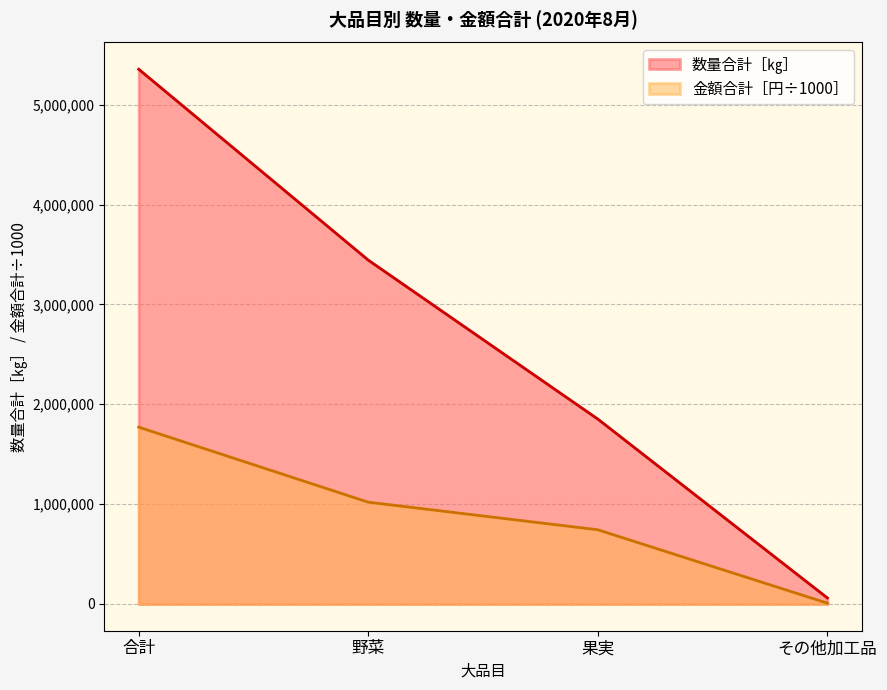

What is the average value of the 金額合計［円］ series?

885495.9